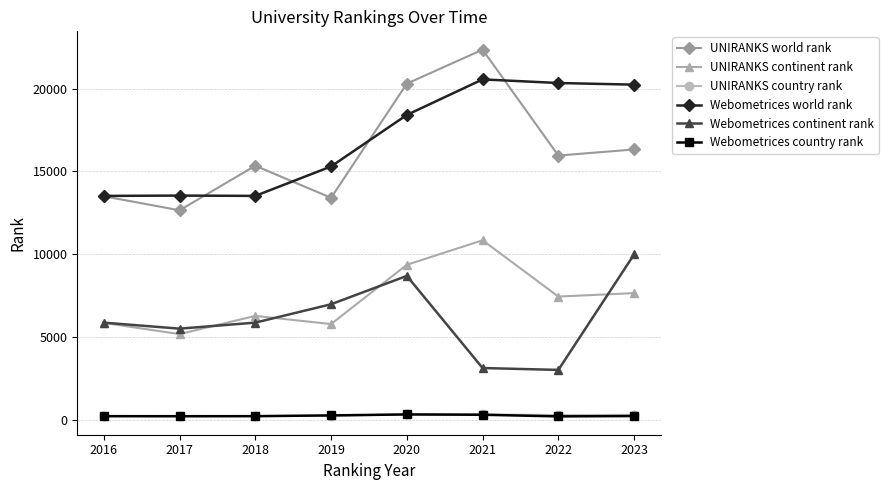

Which series has the widest spread of values?

UNIRANKS world rank